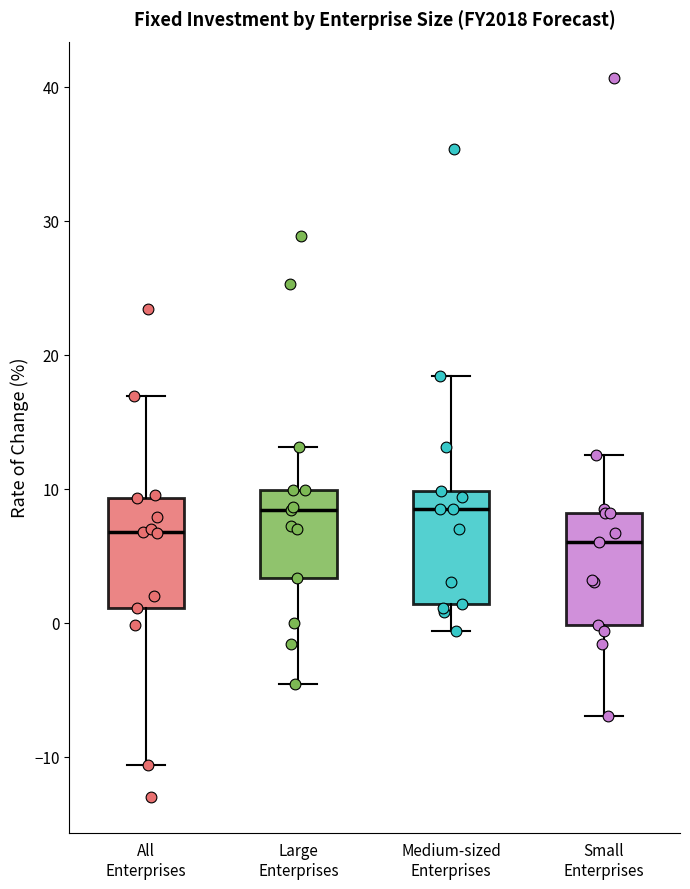

Where is the upper edge of the box for Small Enterprises on the y-axis? The values are not printed on the chart, so give them approximately, as read against the axis.

8